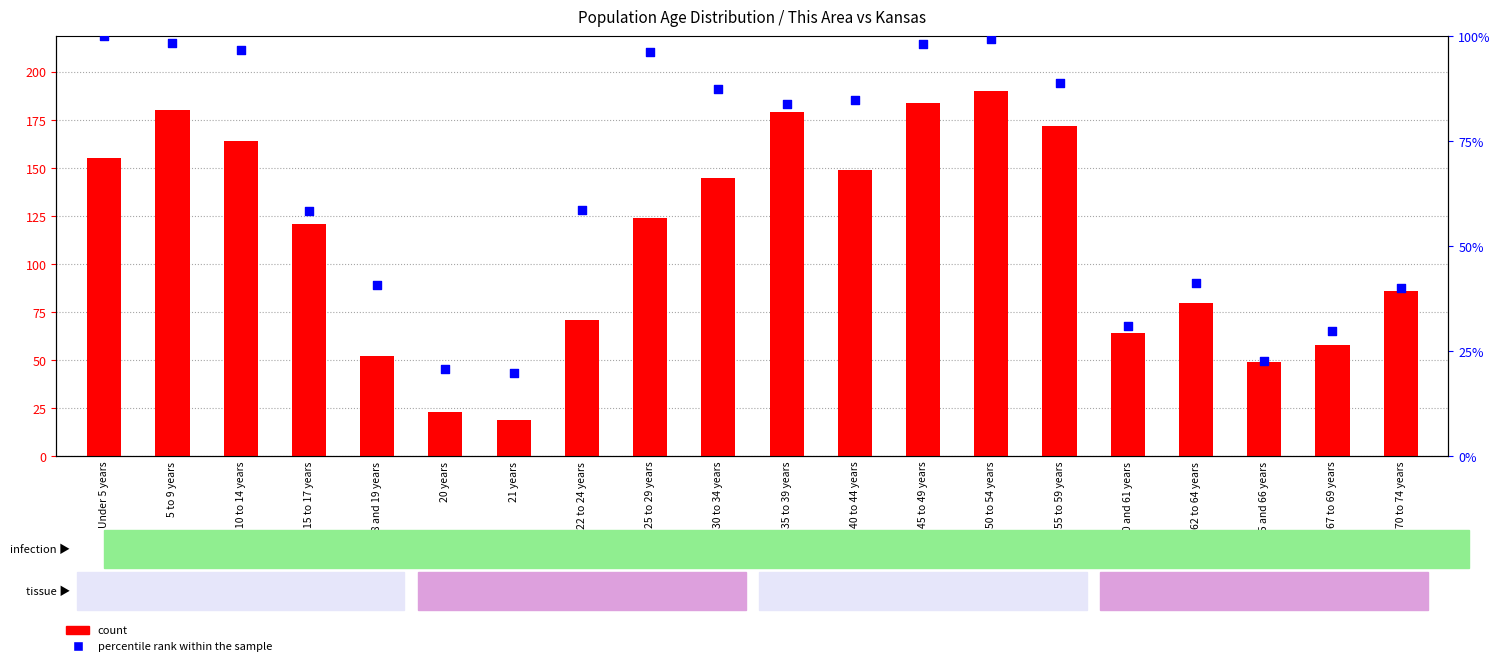

Is the value of percentile rank within the sample at Under 5 years greater than the value of count at 5 to 9 years?

No